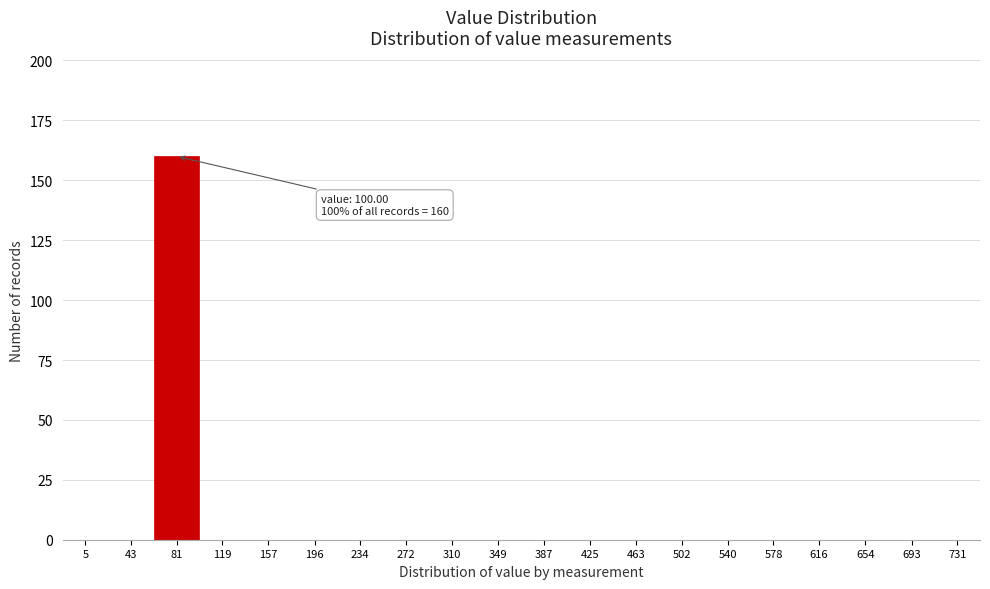

Reading right to left, list all the values displayed in this chart.

731=0	693=0	654=0	616=0	578=0	540=0	502=0	463=0	425=0	387=0	349=0	310=0	272=0	234=0	196=0	157=0	119=0	81=160	43=0	5=0